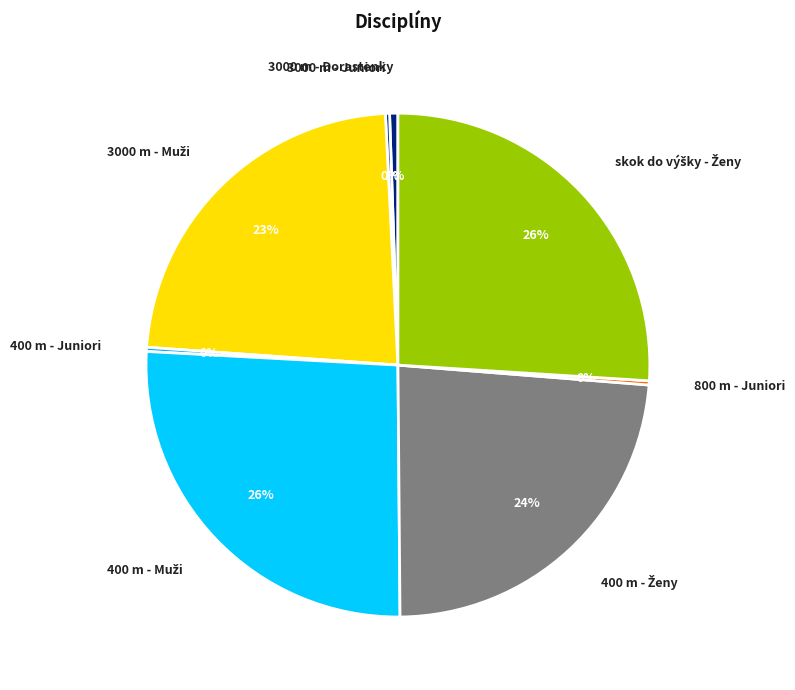

Does 3000 m - Dorastenky represent more than half of the total?

No